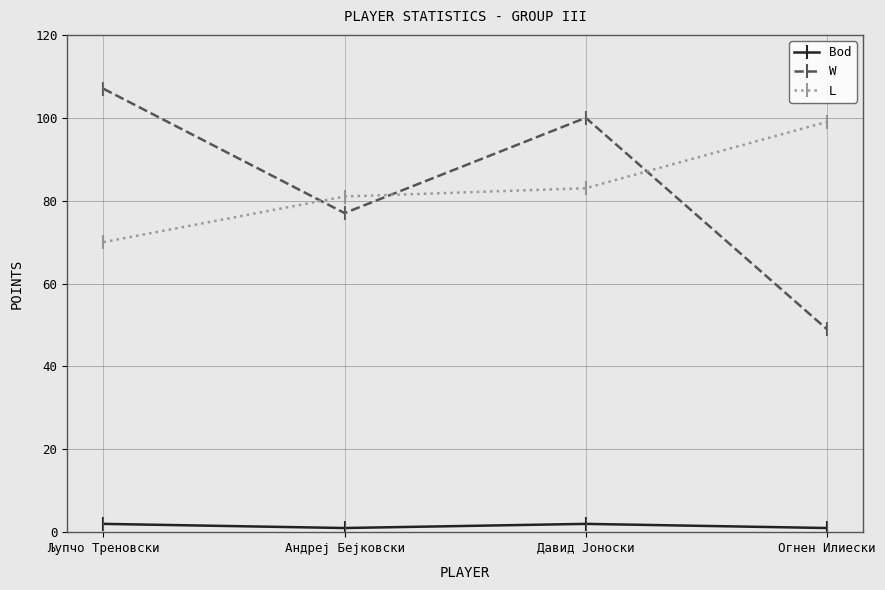

True or false: Bod and W cross at least once.

False